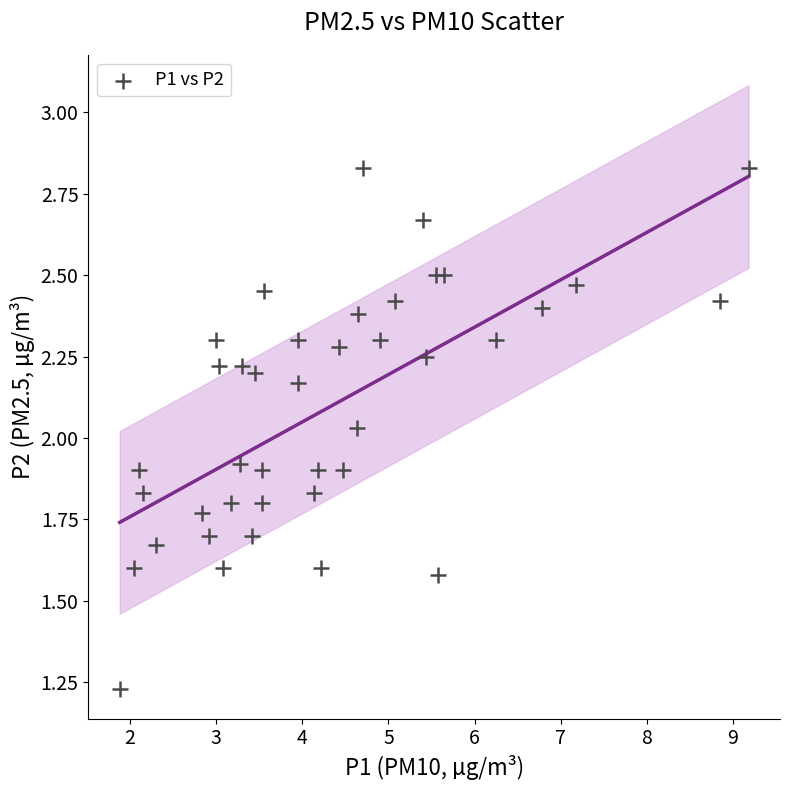

What is the range of Y values (max minus min)?

1.6